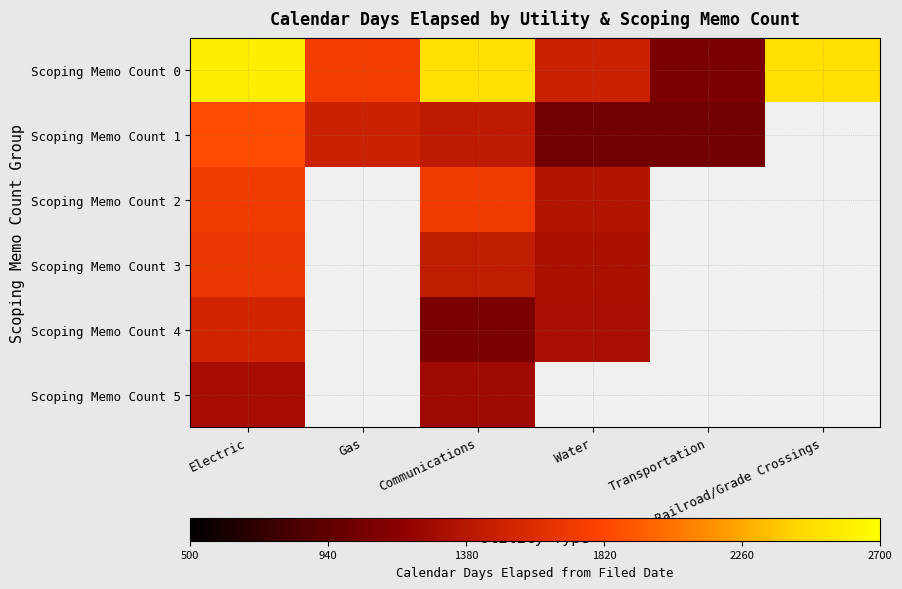

At how many categories does at least one series exceed 1307?

5